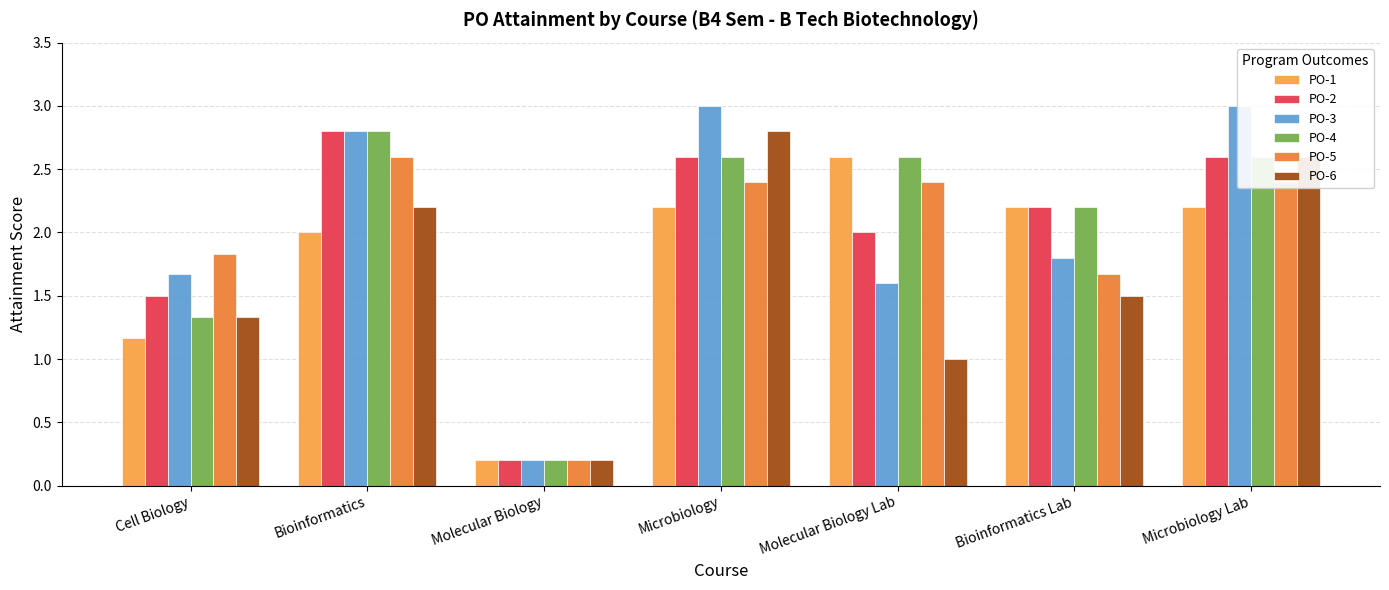

At how many categories does at least one series exceed 1?

6